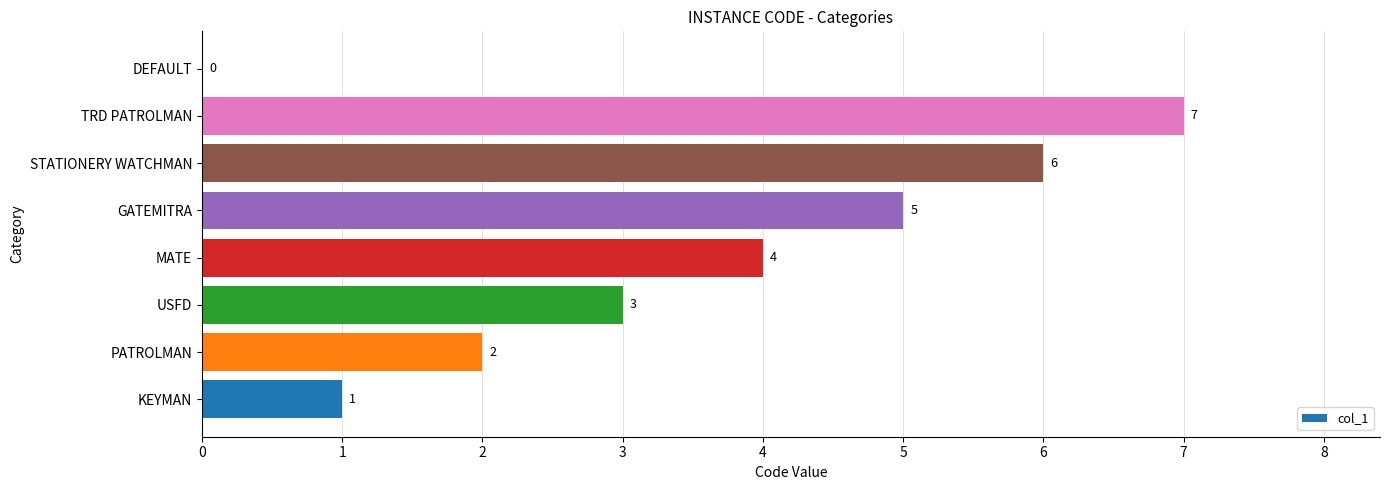

Approximately how many times larger is the value at GATEMITRA compared to USFD?

1.7